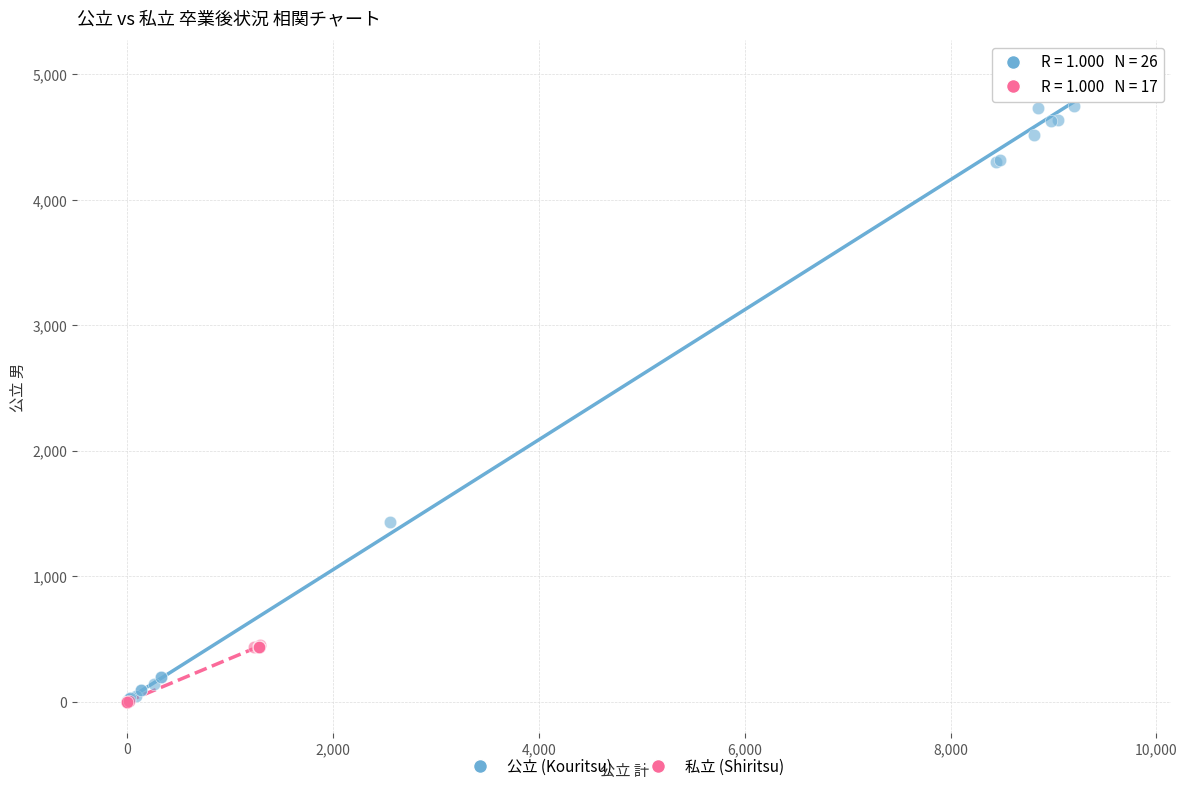

Which series has the widest spread of Y values?

公立 (Kouritsu)